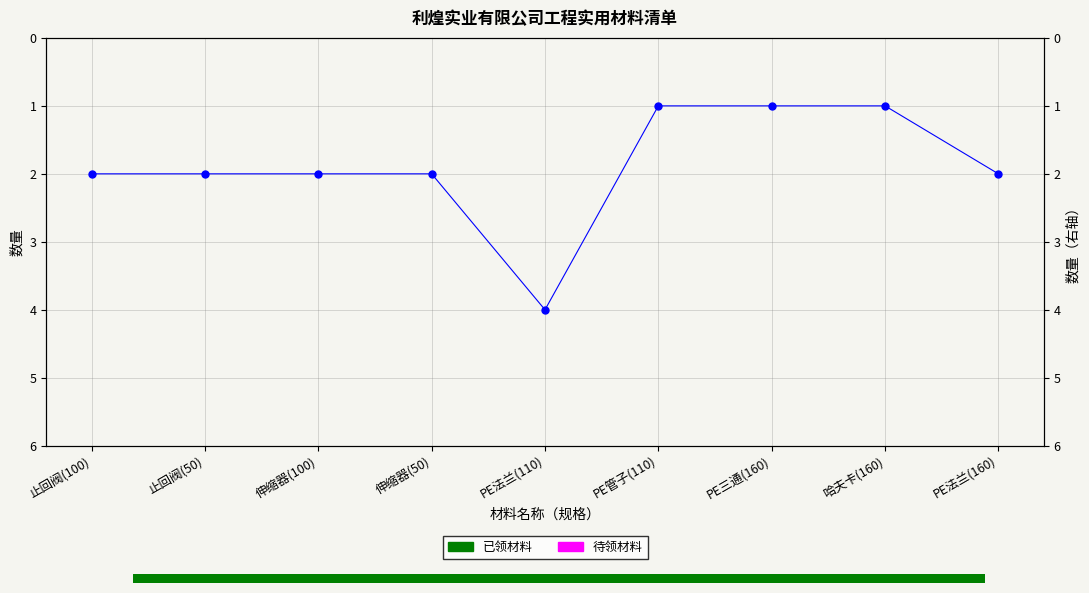

True or false: the data shows 1 at PE管子(110).

True